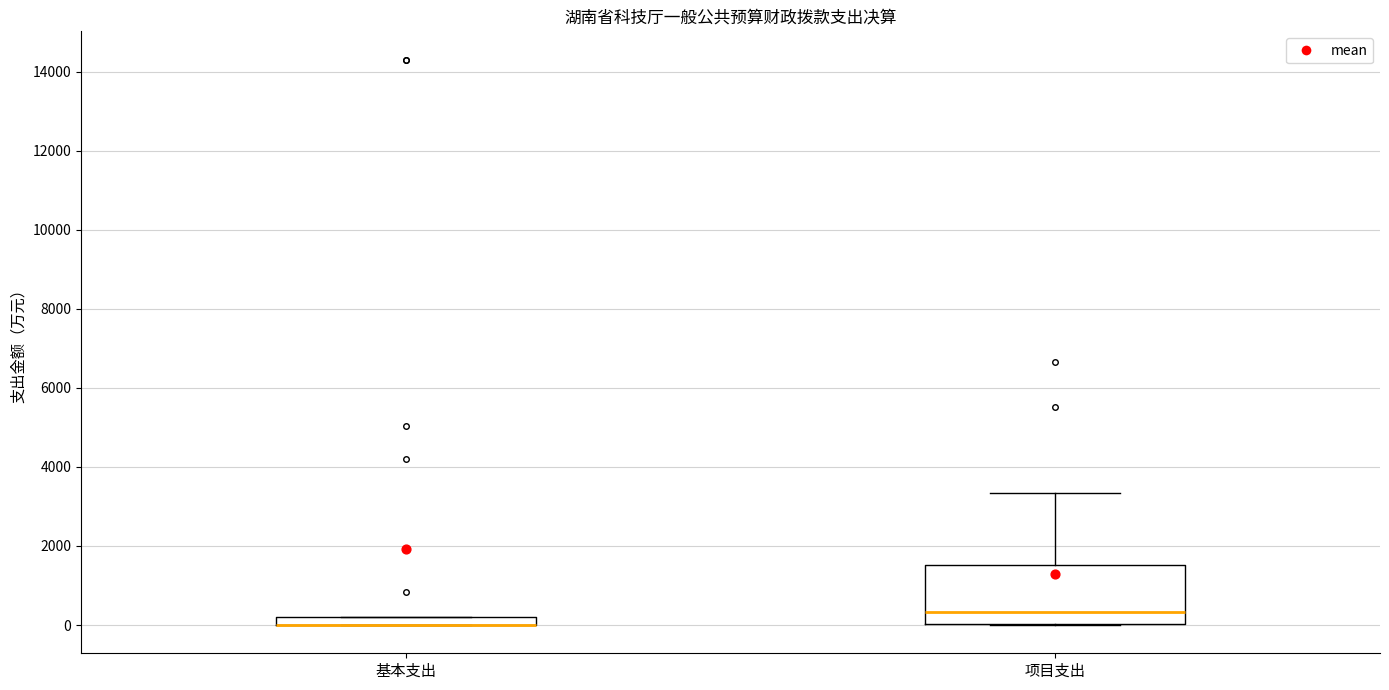

Where is the upper edge of the box for 基本支出 on the y-axis? The values are not printed on the chart, so give them approximately, as read against the axis.

200